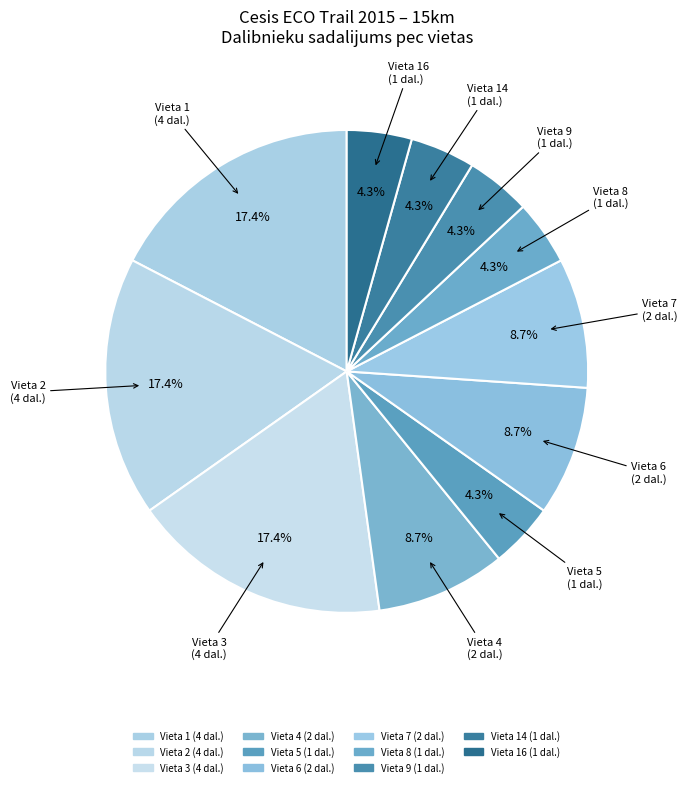

Is there a majority slice in this chart?

No